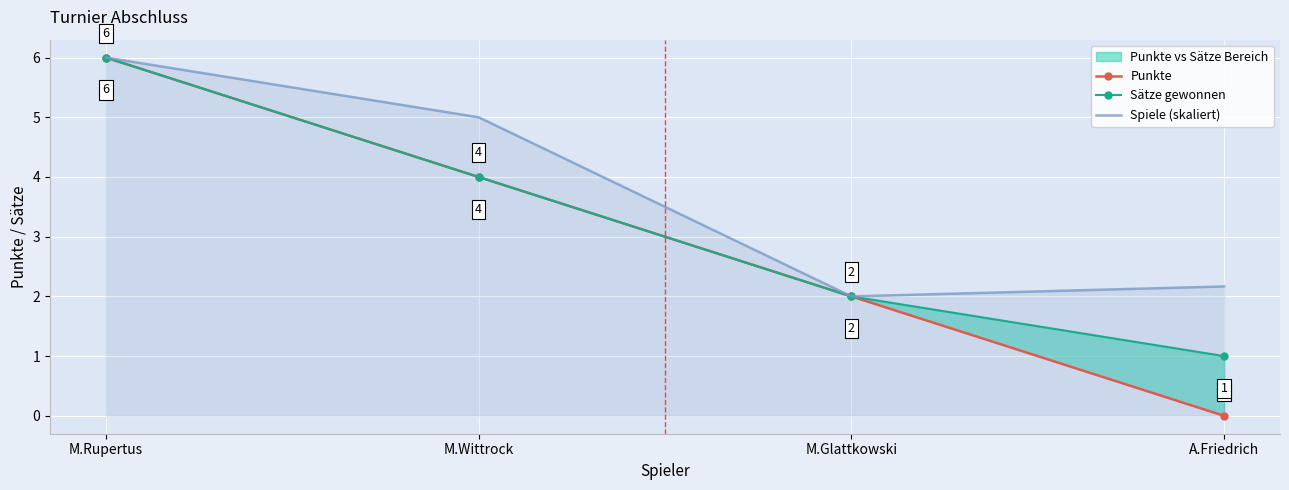

The value of Spiele (skaliert) at M.Glattkowski is 2.0. True or false?

True